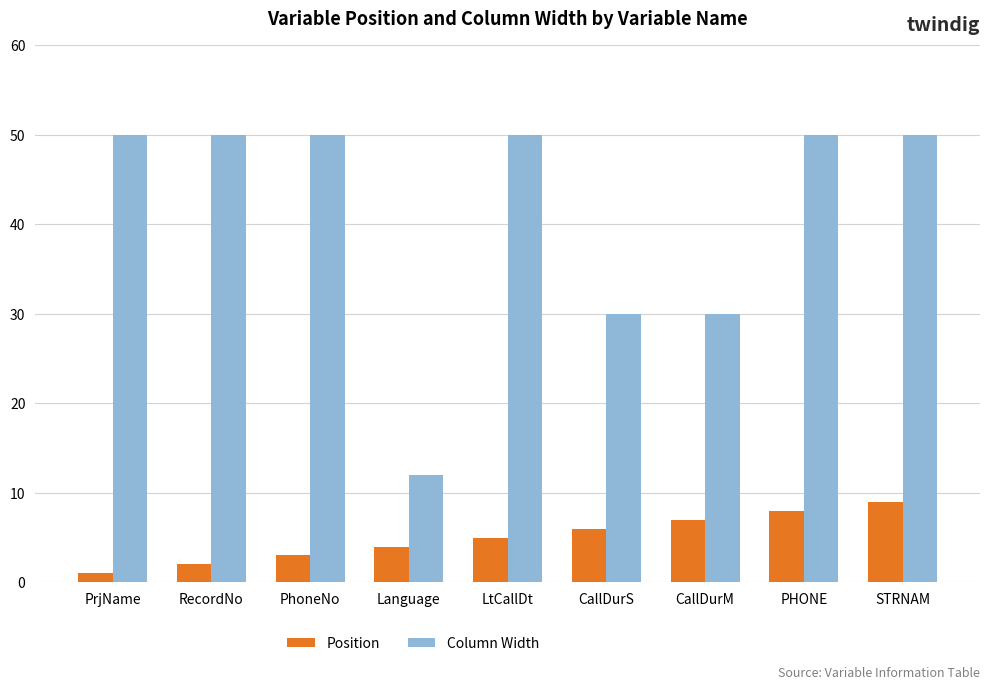

What is the value of the Column Width bar at the 5th from the left?

50